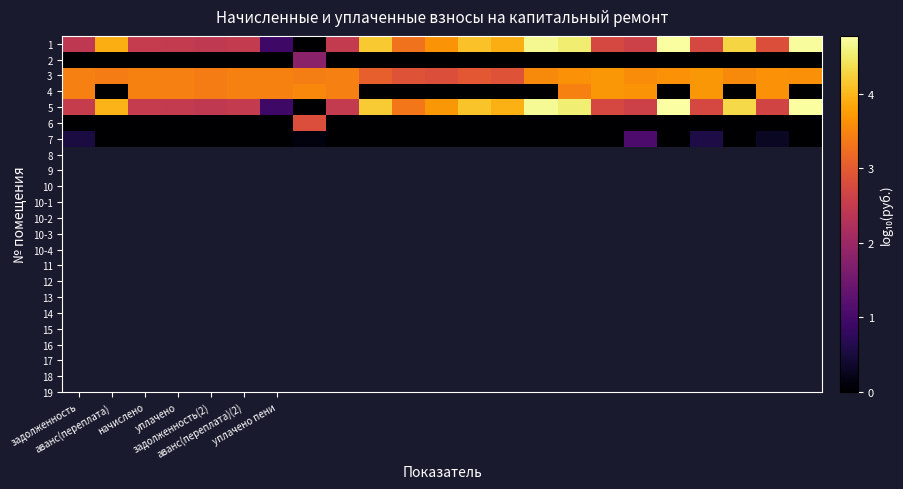

Reading right to left, extract all data points from this chart.

1: 4.7	2.8	4.3	2.7	4.8	2.6	2.7	4.5	4.7	3.9	4.1	3.6	3.3	4.2	2.5	0.0	0.9	2.5	2.5	2.5	2.5	3.9	2.4
2: 0.0	0.0	0.0	0.0	0.0	0.0	0.0	0.0	0.0	0.0	0.0	0.0	0.0	0.0	0.0	1.8	0.0	0.0	0.0	0.0	0.0	0.0	0.0
3: 3.6	3.6	3.6	3.7	3.6	3.6	3.7	3.6	3.6	2.9	3.0	2.8	2.9	3.1	3.4	3.4	3.5	3.5	3.4	3.4	3.5	3.4	3.4
4: 0.0	3.6	0.0	3.7	0.0	3.6	3.7	3.5	0.0	0.0	0.0	0.0	0.0	0.0	3.4	3.5	3.5	3.5	3.4	3.4	3.5	0.0	3.4
5: 4.8	2.7	4.3	2.7	4.8	2.6	2.7	4.5	4.7	3.9	4.1	3.7	3.4	4.2	2.5	0.0	0.9	2.5	2.5	2.5	2.5	4.0	2.5
6: 0.0	0.0	0.0	0.0	0.0	0.0	0.0	0.0	0.0	0.0	0.0	0.0	0.0	0.0	0.0	2.8	0.0	0.0	0.0	0.0	0.0	0.0	0.0
7: 0.0	0.3	0.0	0.6	0.0	1.1	0.0	0.0	0.0	0.0	0.0	0.0	0.0	0.0	0.0	0.1	0.0	0.0	0.0	0.0	0.0	0.0	0.5